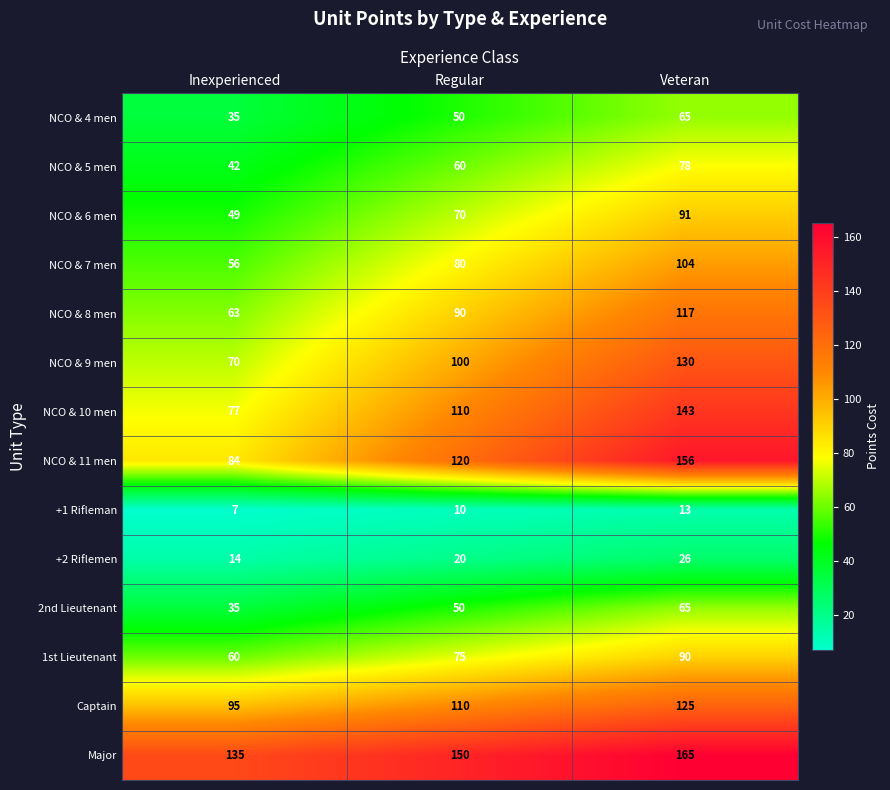

What is the difference between the second highest and minimum values in the NCO & 8 men series?

27